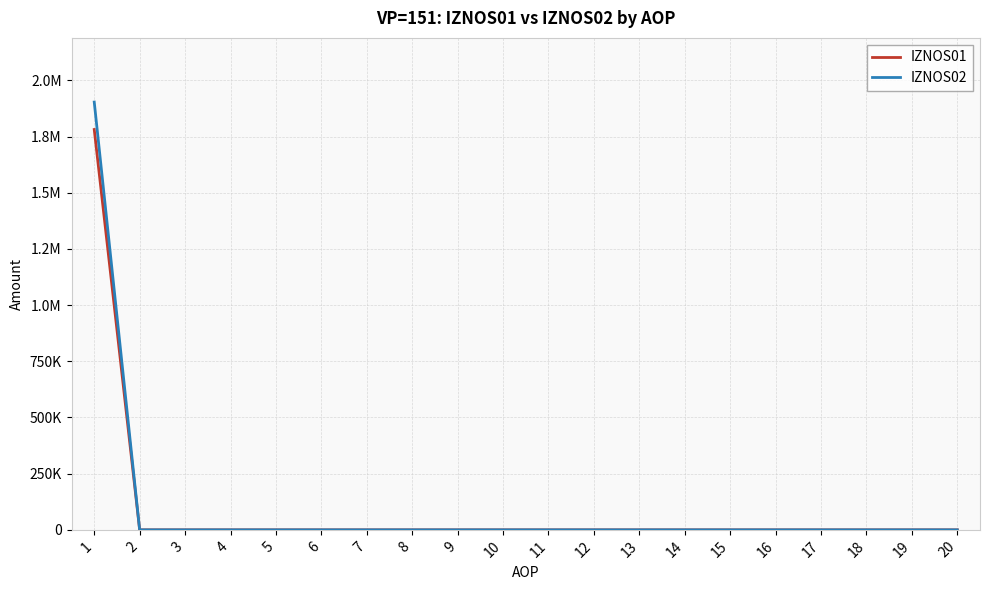

Does the chart have visible grid lines?

Yes